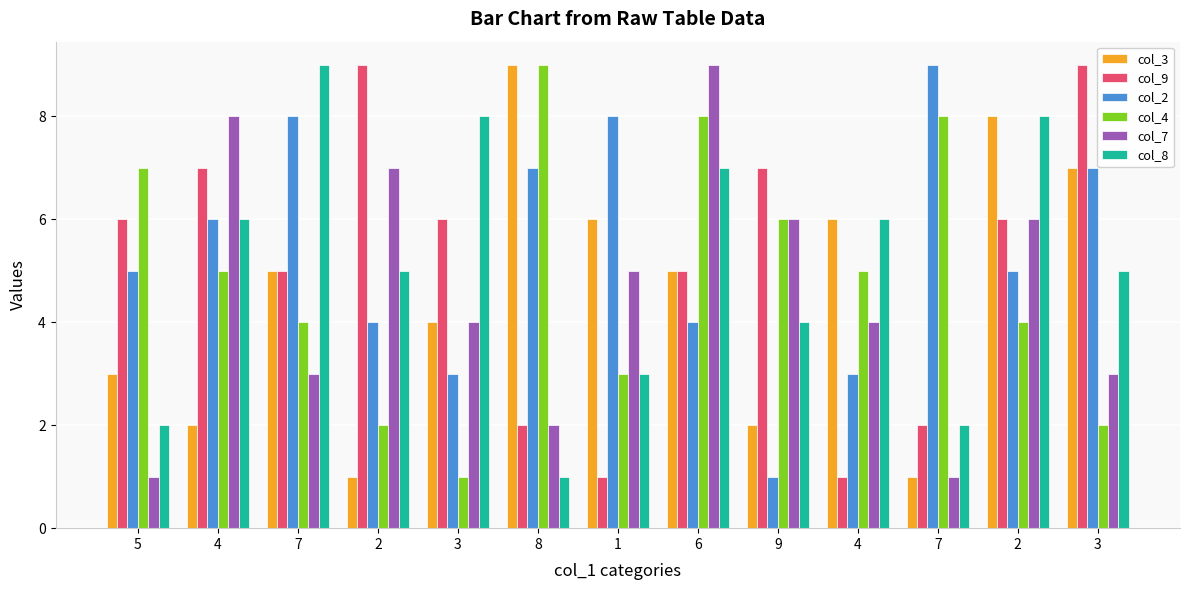

At how many categories does at least one series exceed 5?

13